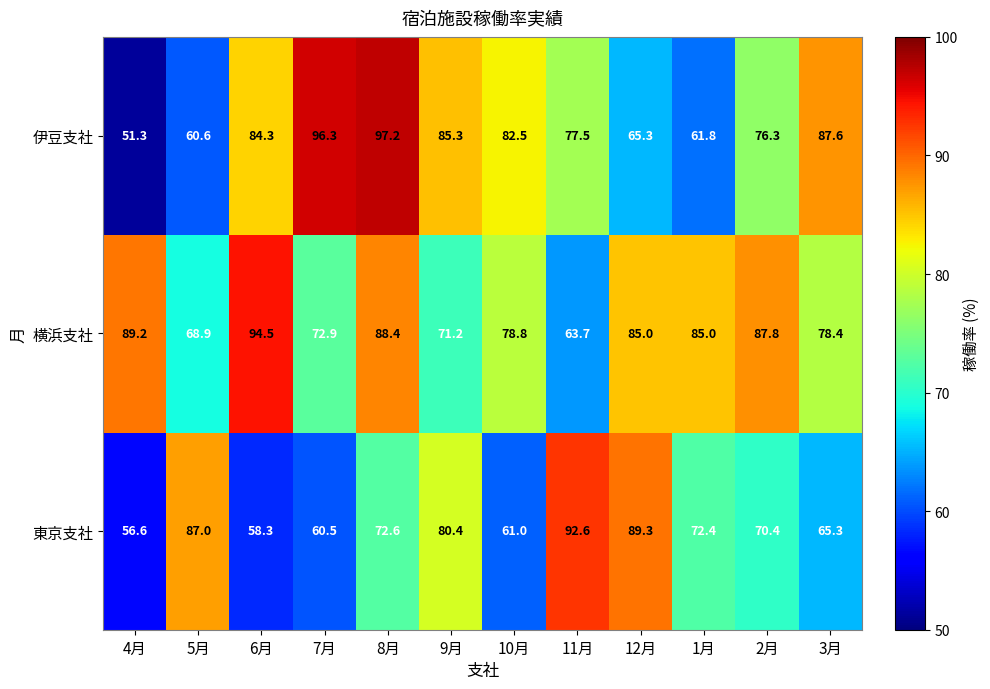

List the series in order of their overall mean, highest first.

横浜支社, 伊豆支社, 東京支社